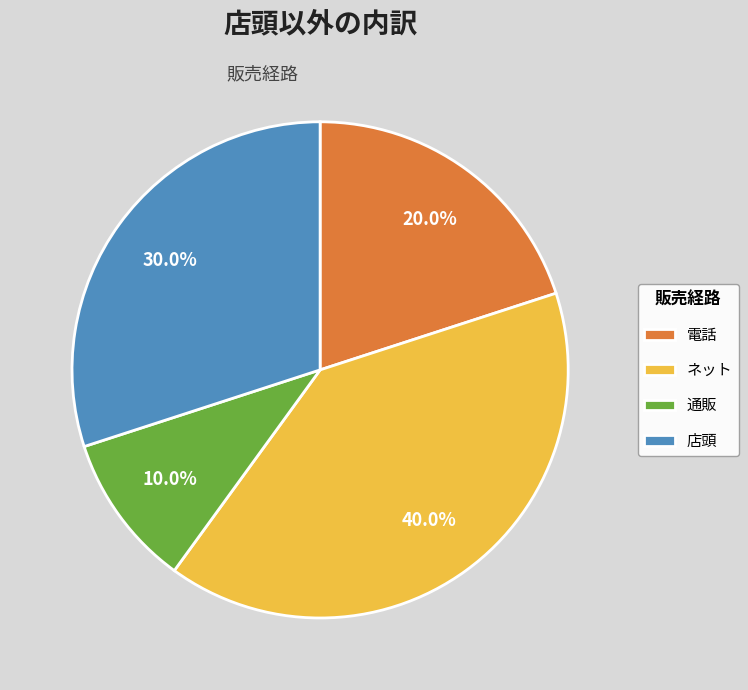

Which category has the smallest portion of the pie?

通販